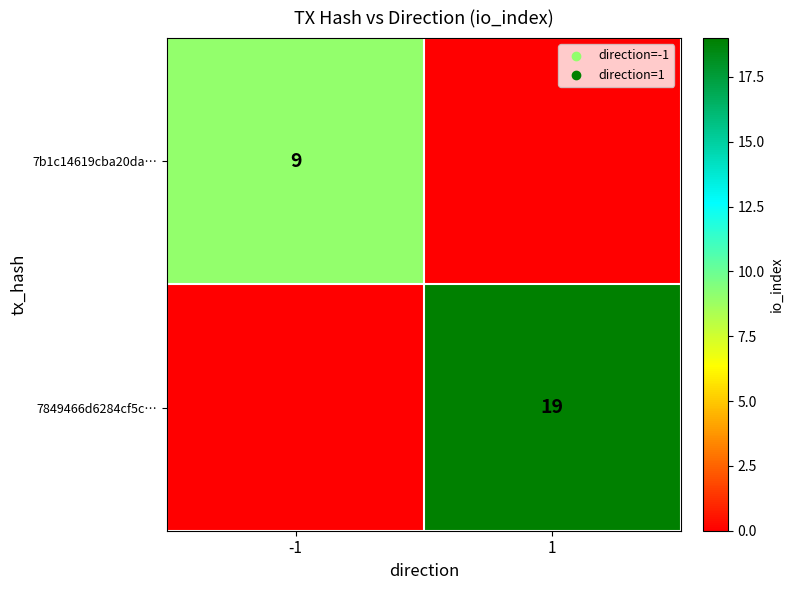

Is it true that 7849466d6284cf5c… equals 33 at 1?

False